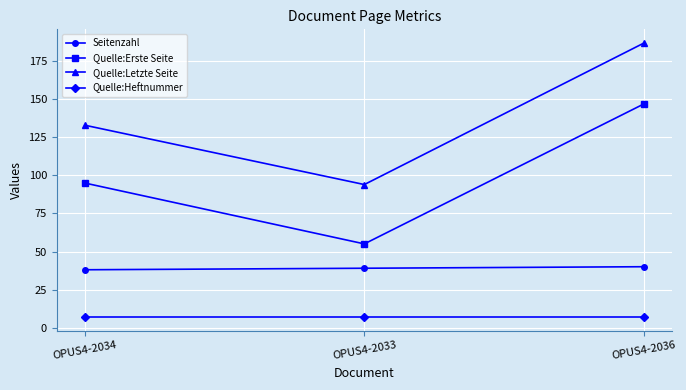

What is the value of the Quelle:Erste Seite point at the 2nd from the left?

55